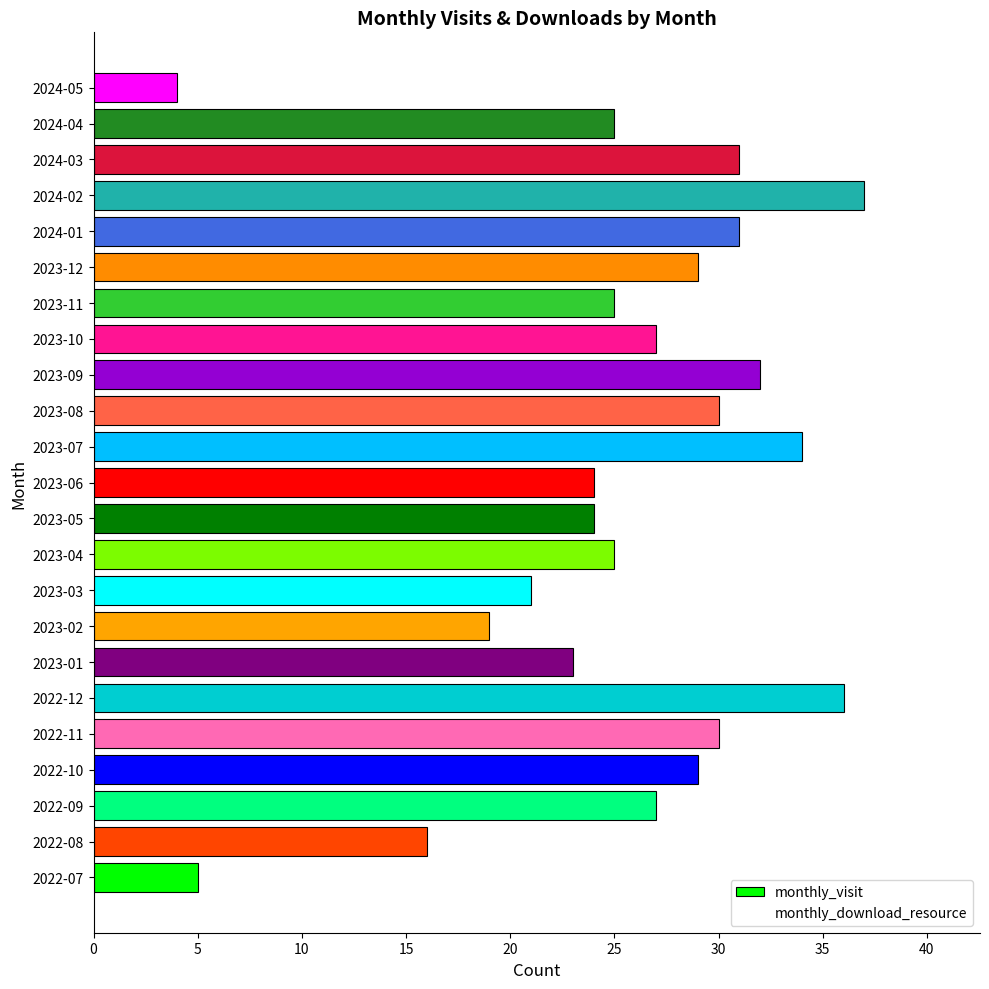

Is it true that monthly_visit equals 16 at 2024-02?

False